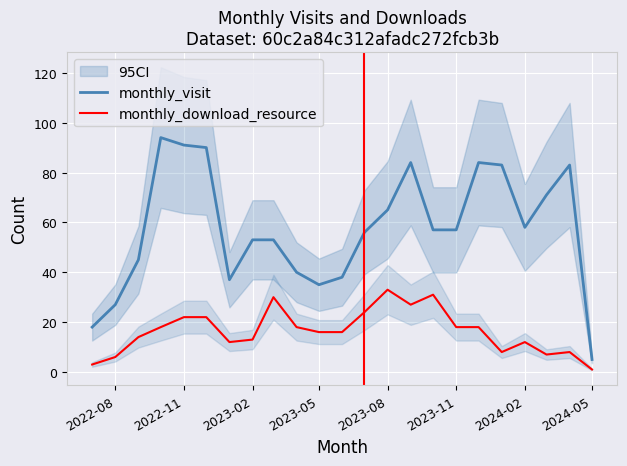

How many interior local peaks does the monthly_download_resource series have?

5